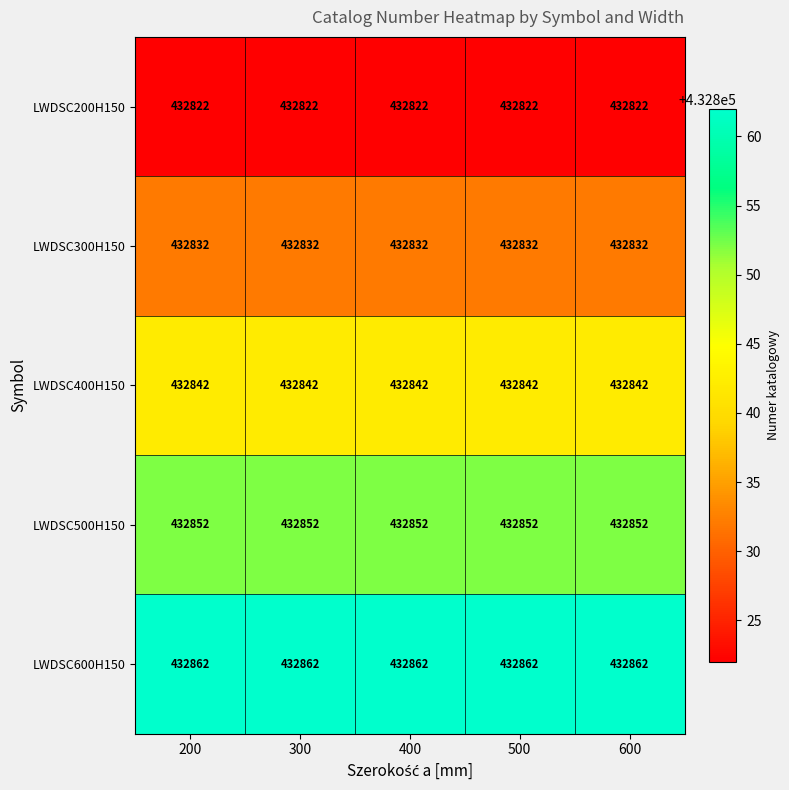

What is the approximate value of LWDSC300H150 at 500?

432832